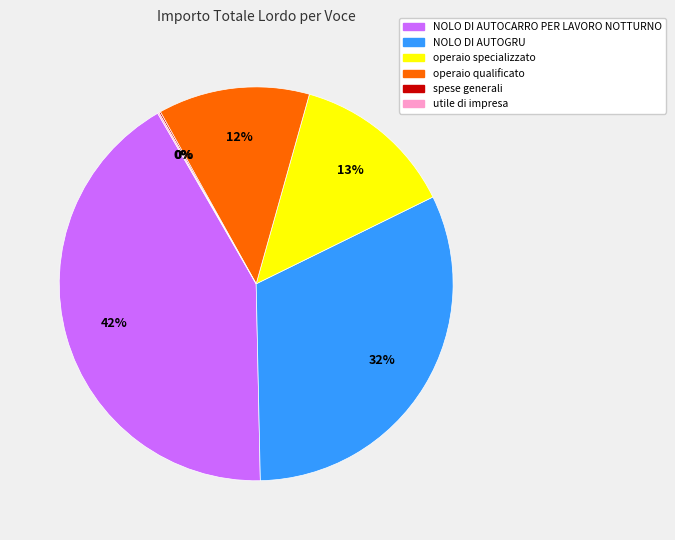

What is the largest slice in the pie chart?

NOLO DI AUTOCARRO PER LAVORO NOTTURNO